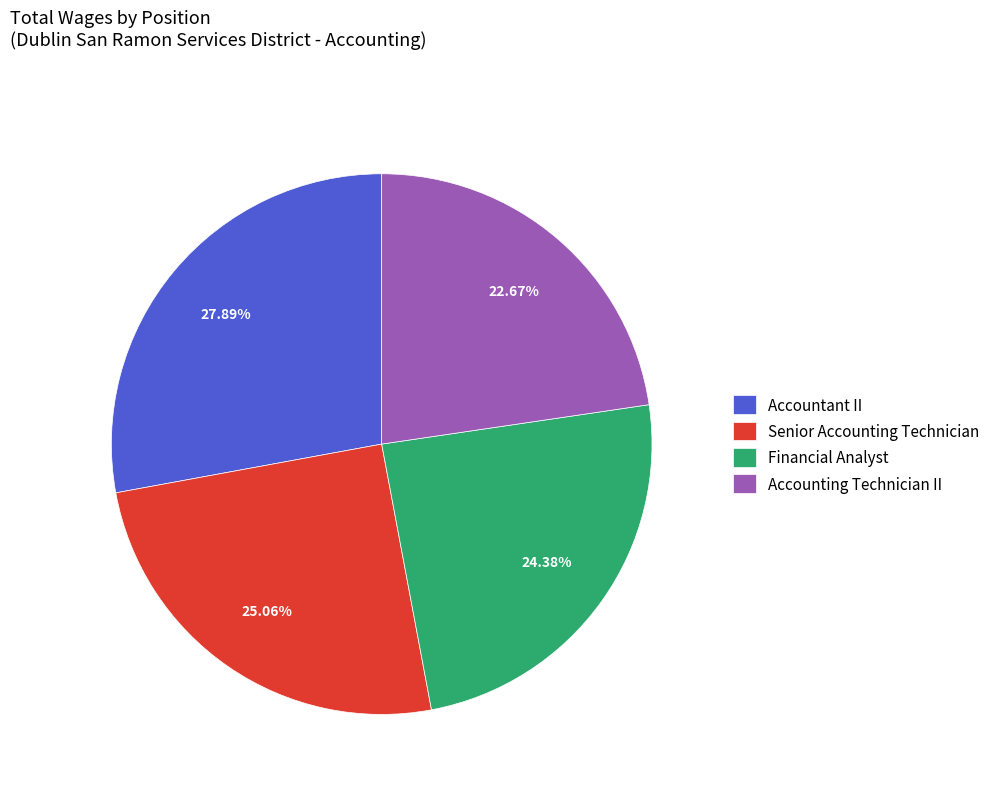

Is the sum of Senior Accounting Technician and Accountant II greater than half?

Yes